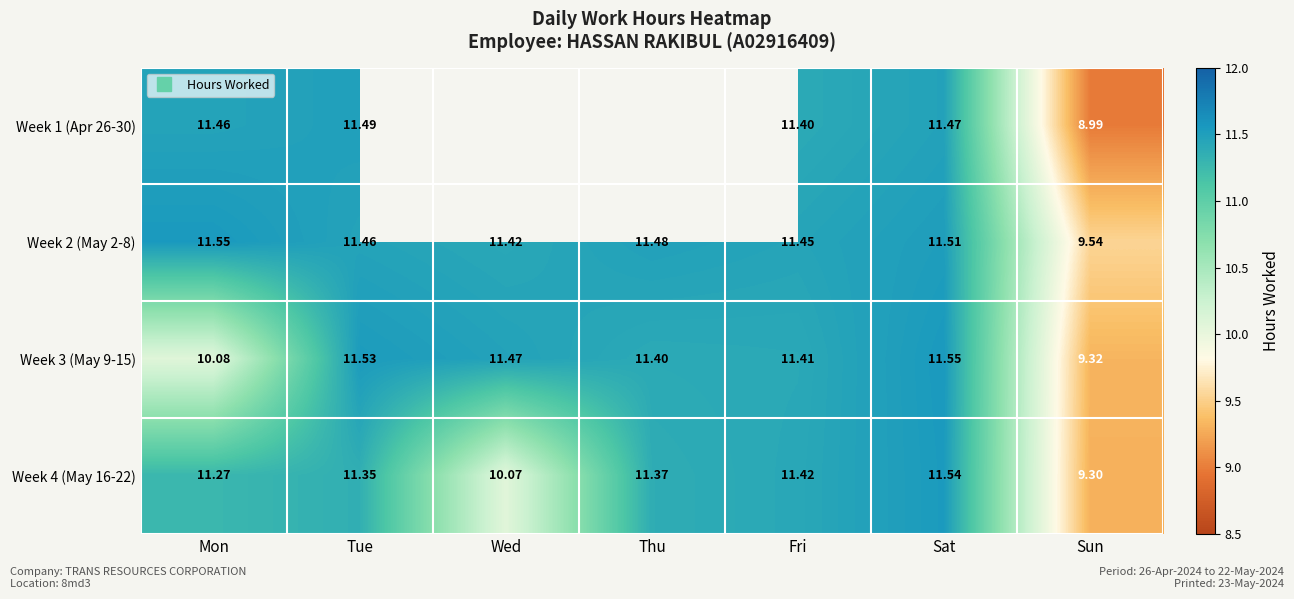

List the series in order of their peak value, lowest first.

Week 1 (Apr 26-30), Week 4 (May 16-22), Week 2 (May 2-8), Week 3 (May 9-15)